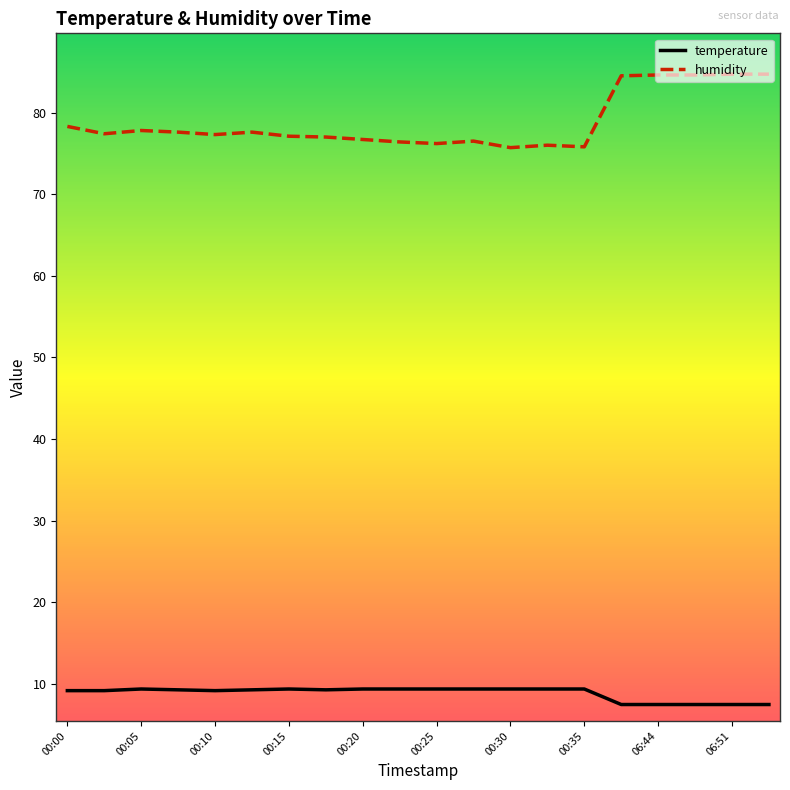

What are all the series names shown in the legend?

temperature, humidity